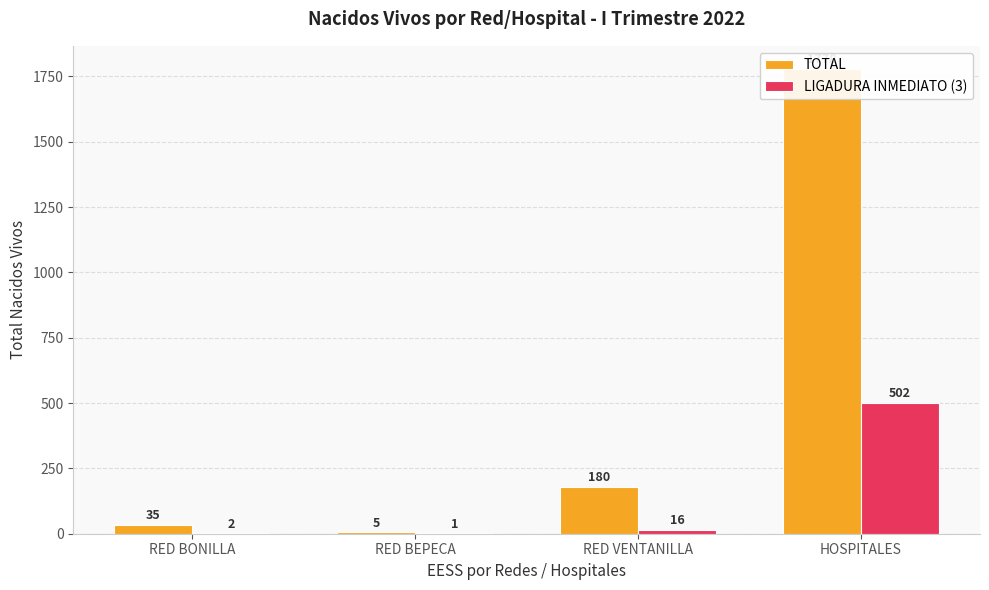

What is the difference between the maximum and second lowest values in the LIGADURA INMEDIATO (3) series?

500